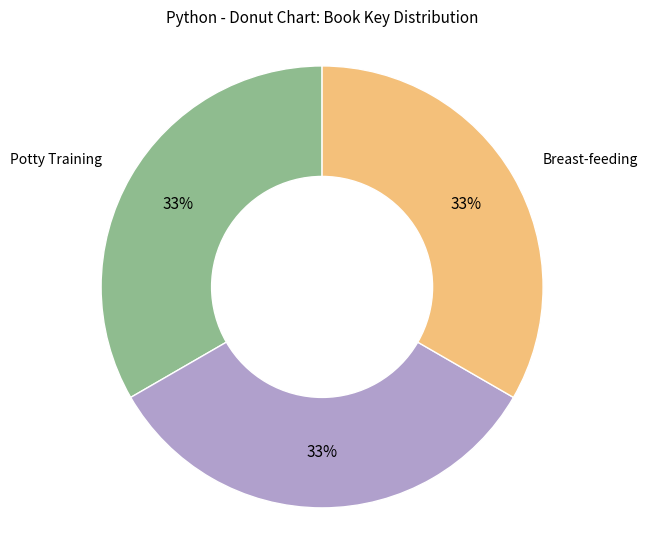

Does any single category account for the majority?

No